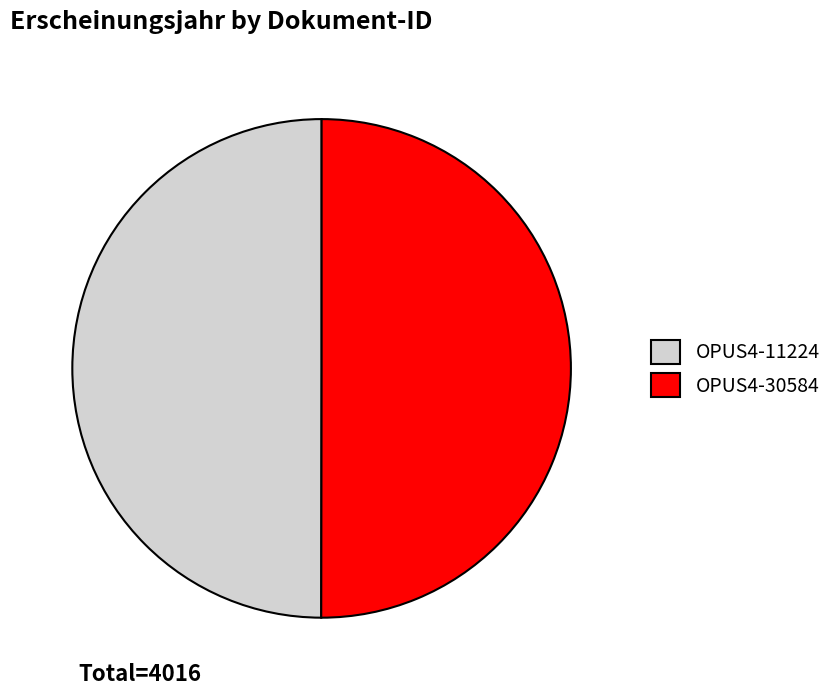

Is it true that OPUS4-11224 is 50% of the pie?

True